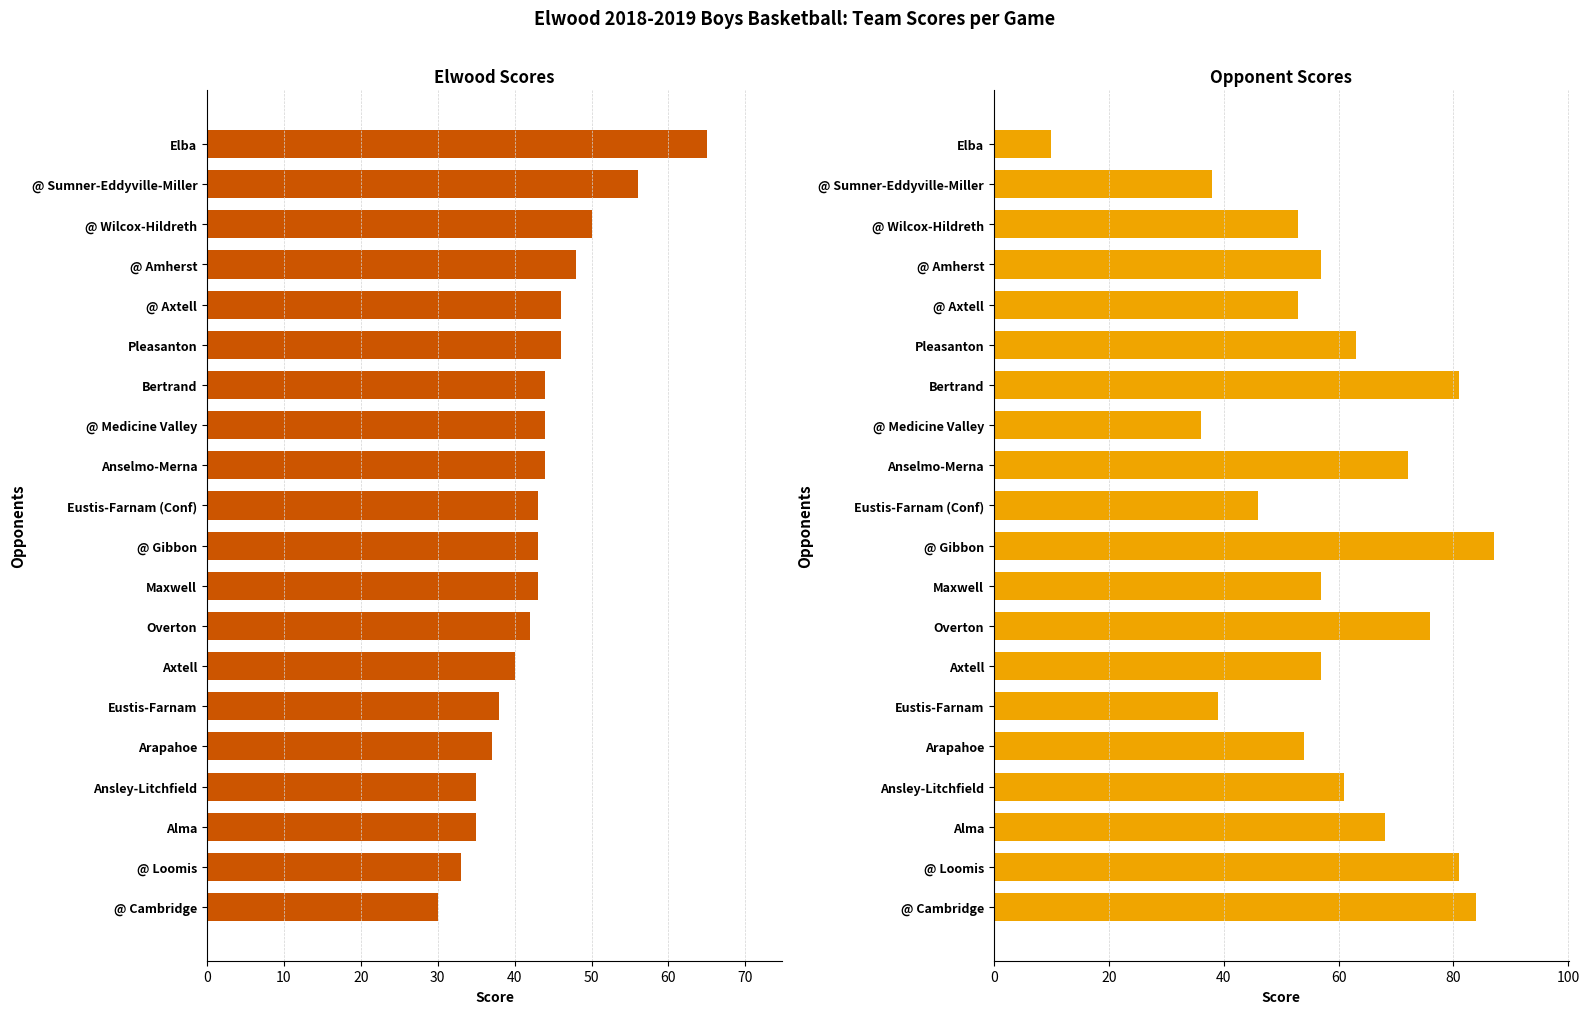

Which series has the largest total across all categories?

Opponent Score